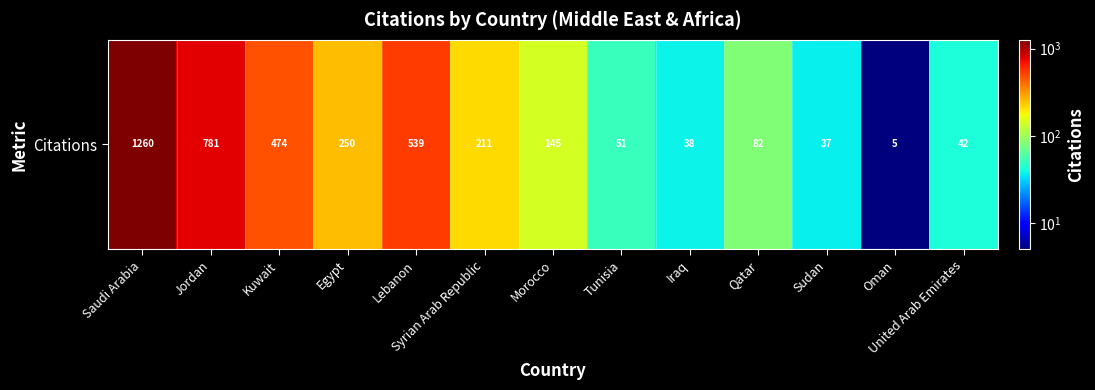

Reading right to left, list all the values displayed in this chart.

42	5	37	82	38	51	145	211	539	250	474	781	1260